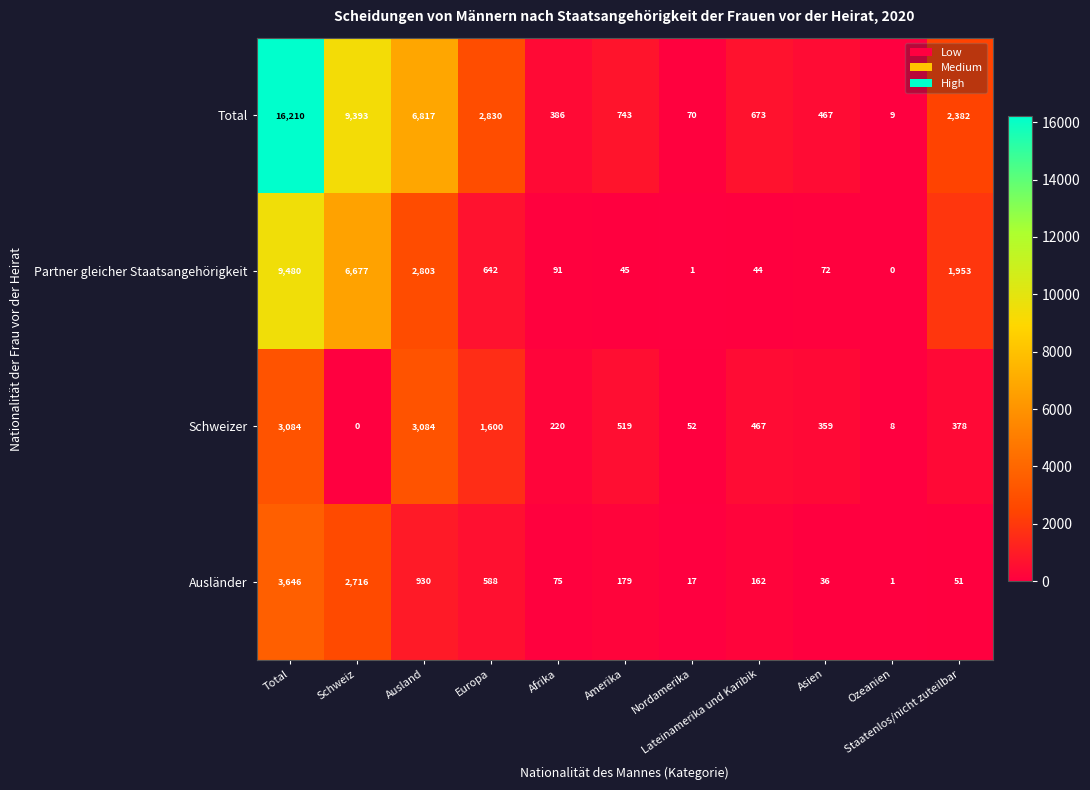

Which series has the widest spread of values?

Total